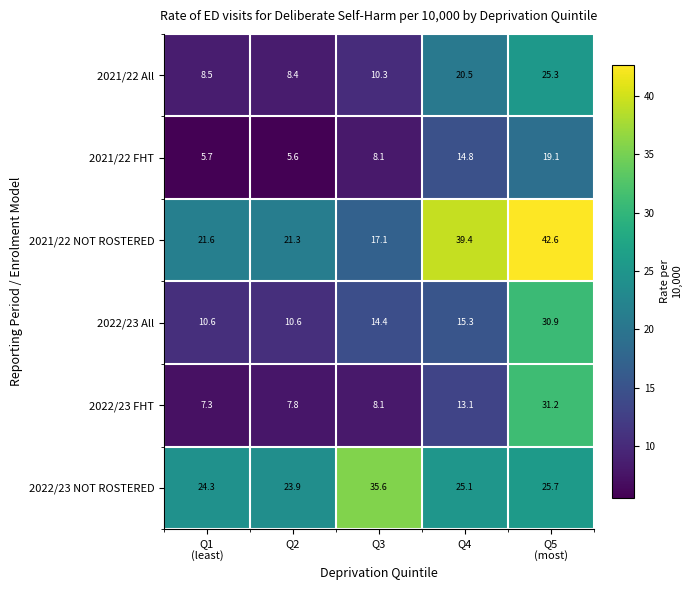

Which label corresponds to the smallest value in the chart?

Q2